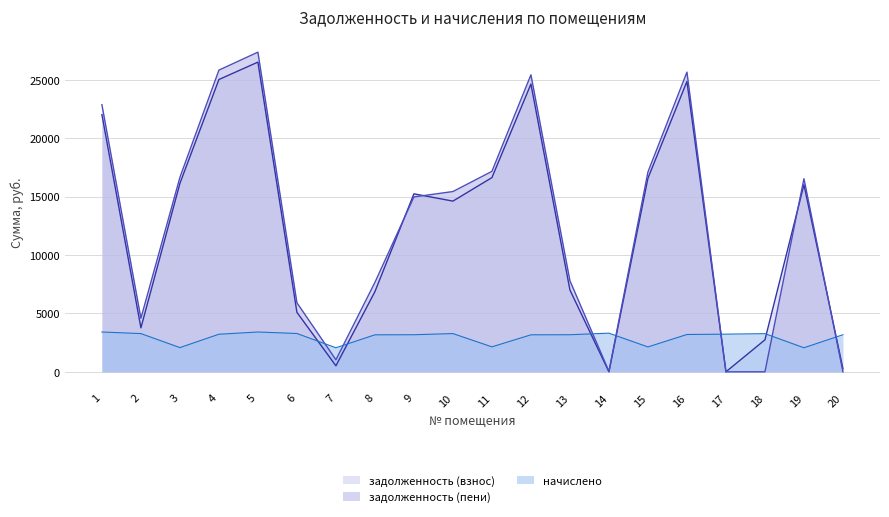

How many lines are shown in the chart?

3